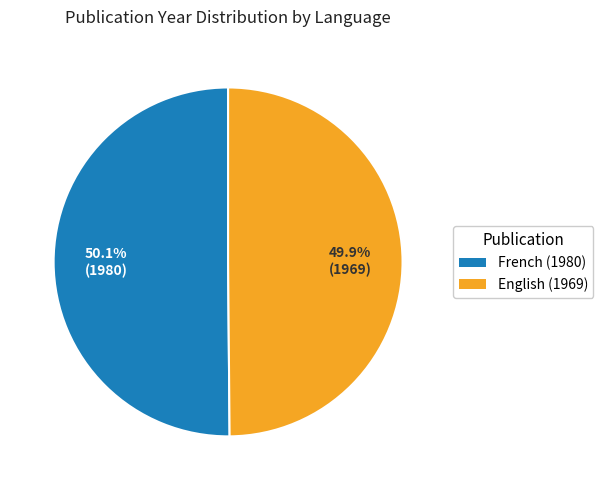

Is it true that English (1969) is 64% of the pie?

False